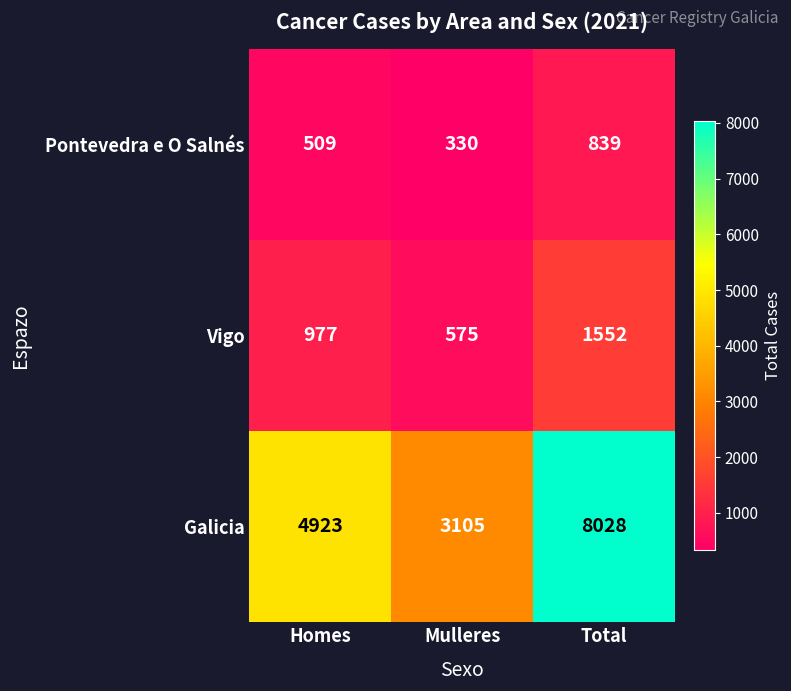

Between Homes and Mulleres, which series saw the biggest shift?

Galicia